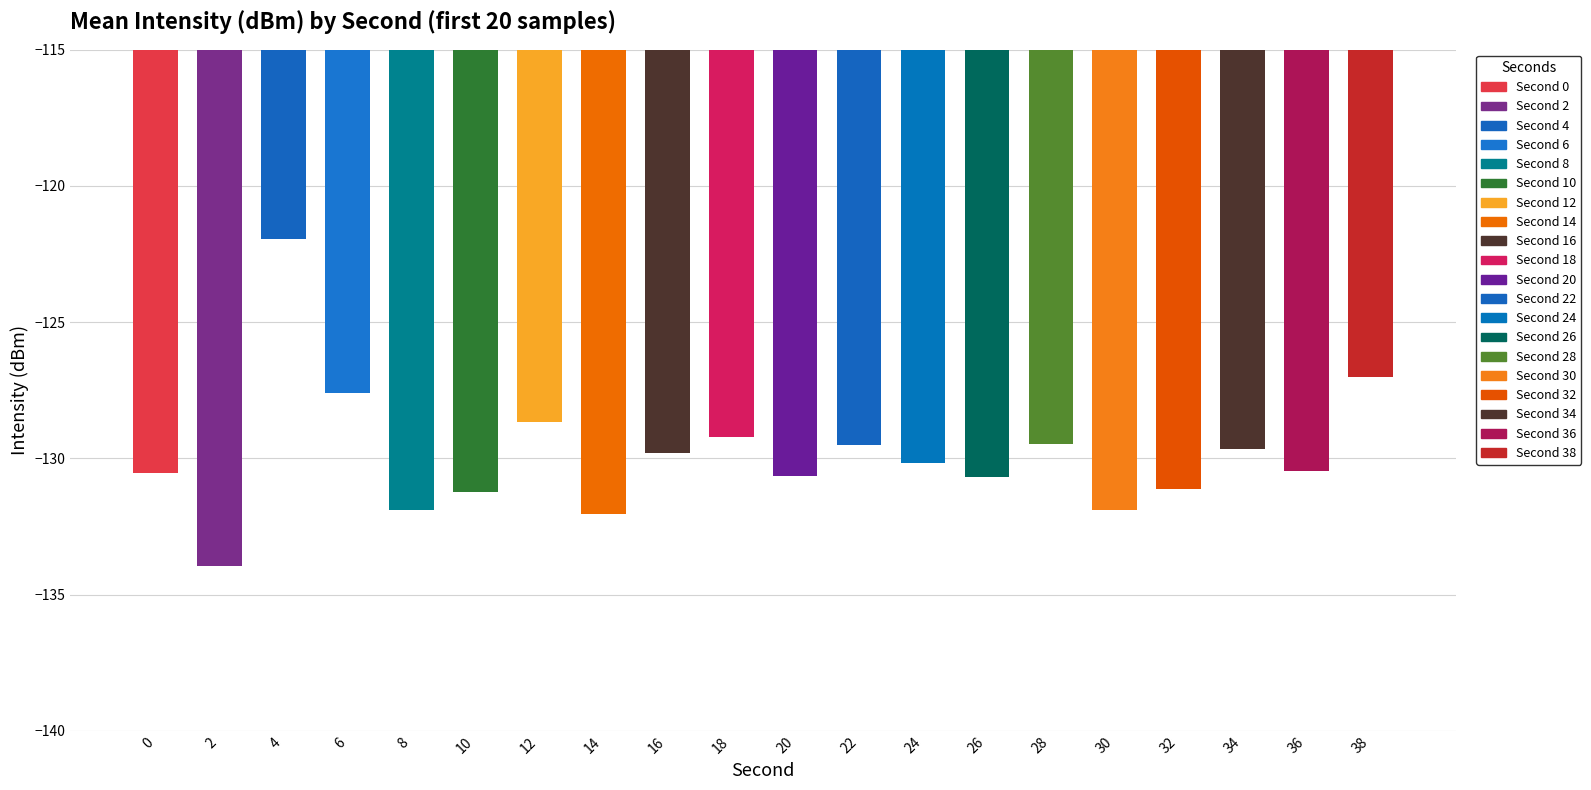

Is it true that the value at 38 is -127.0?

True